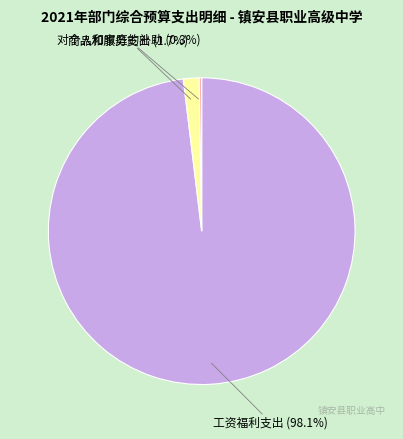

Is there a majority slice in this chart?

Yes